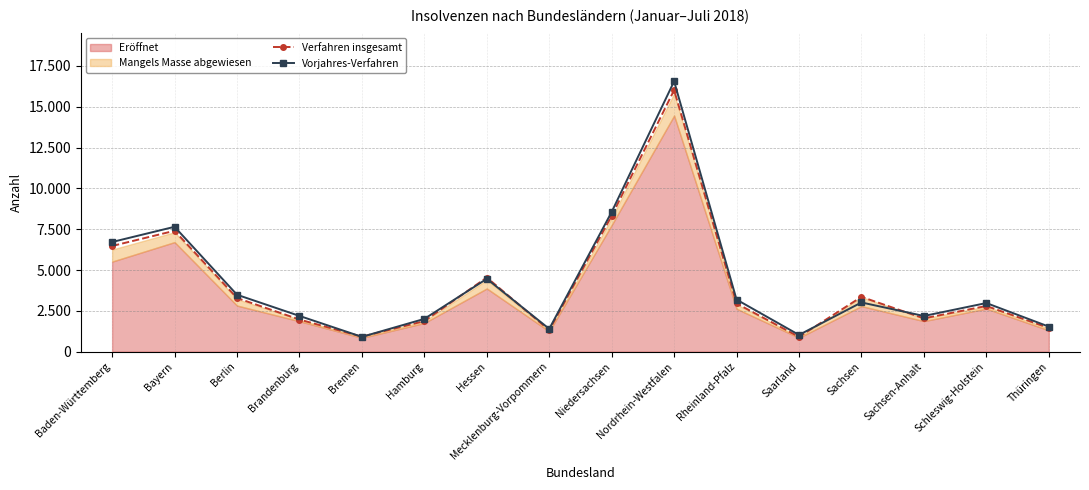

What is the label of the 8th point from the right?

Niedersachsen